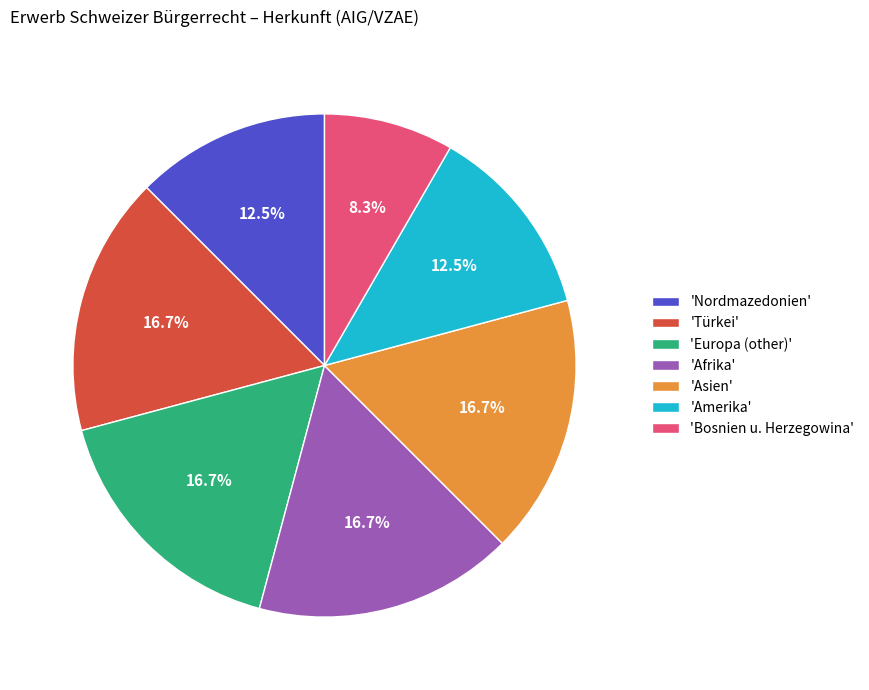

Do 'Türkei' and 'Asien' together represent more than half of the pie?

No